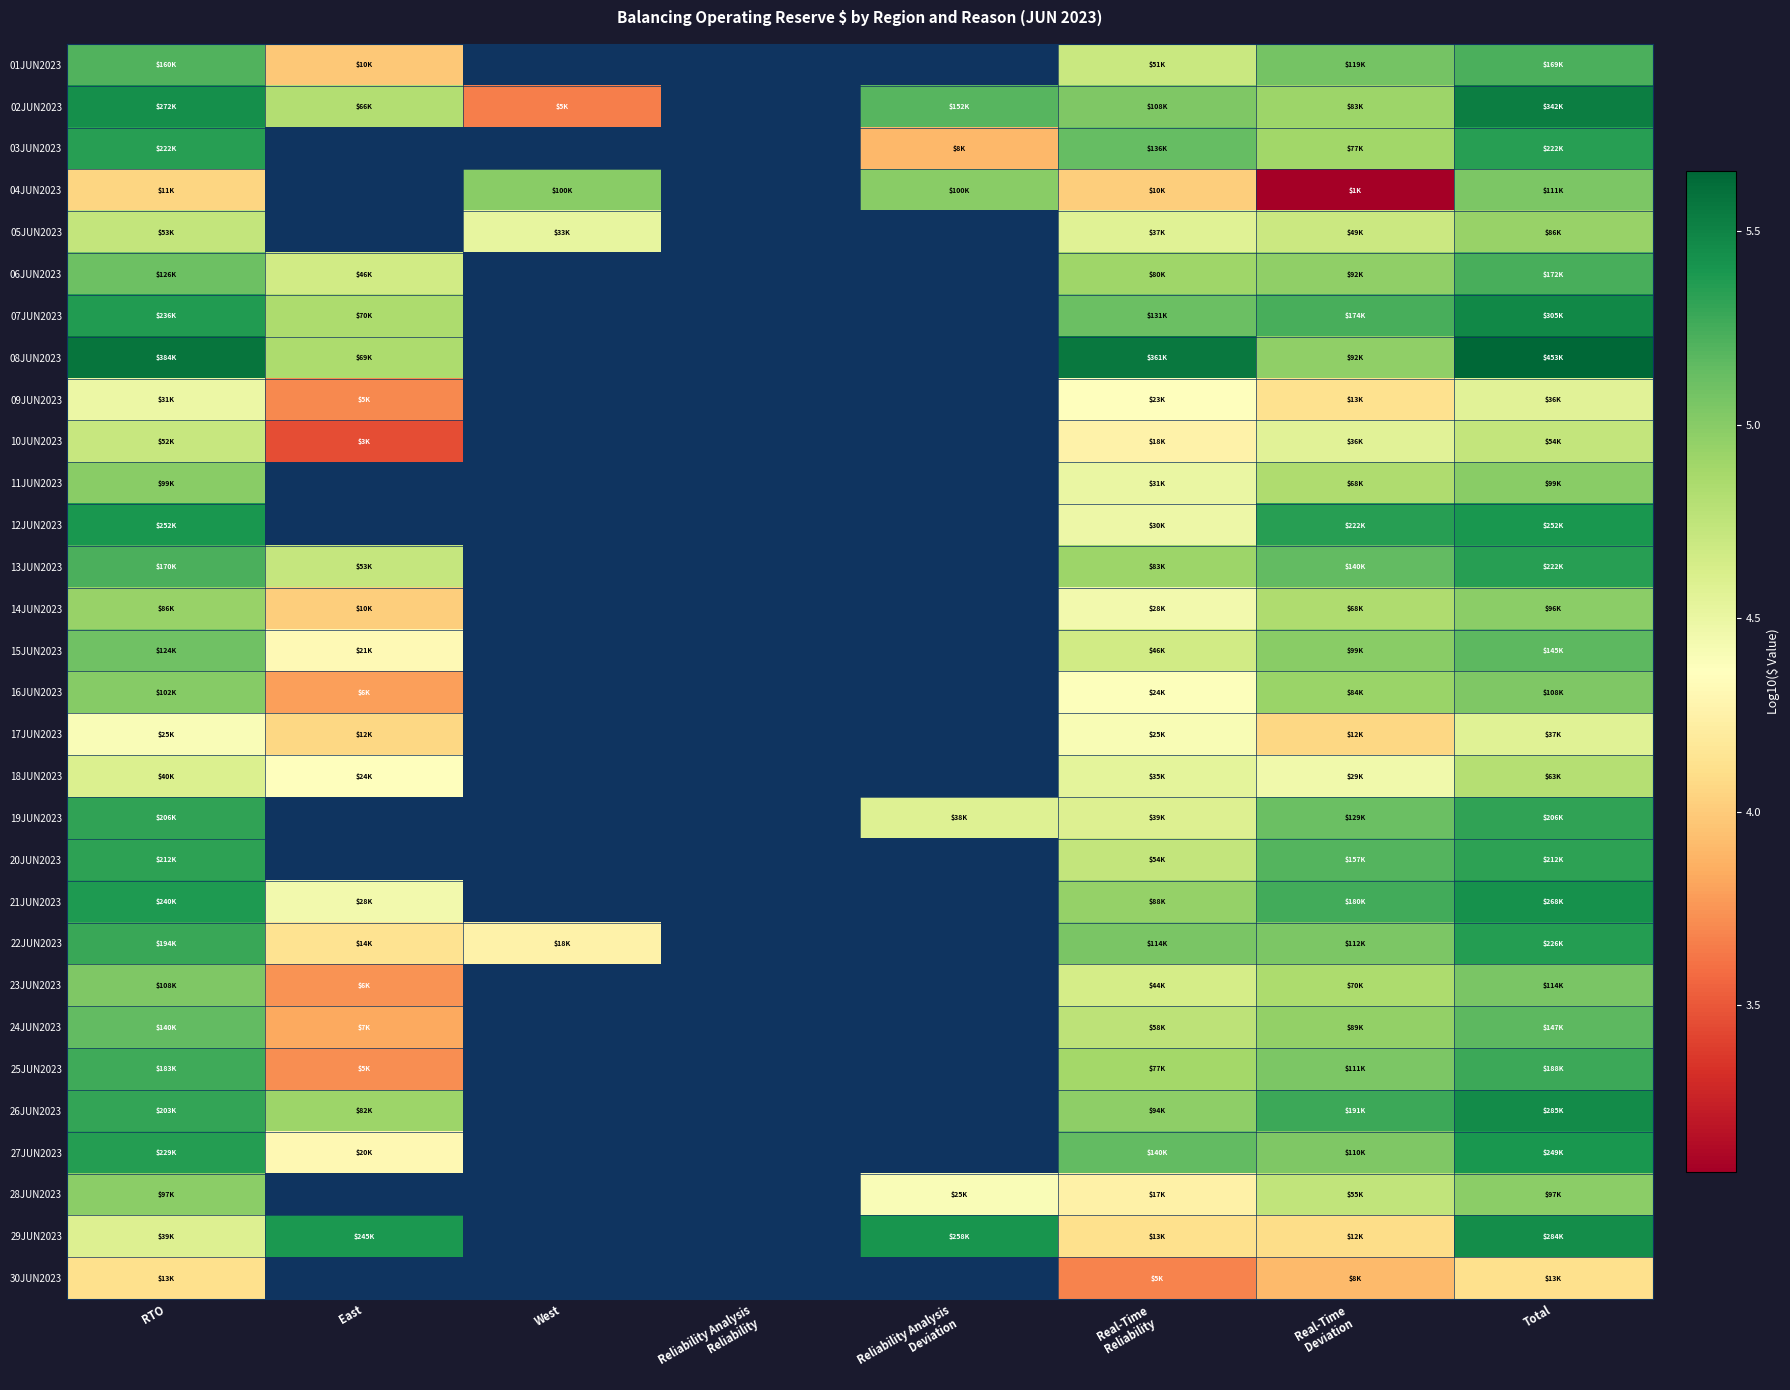

What is the minimum value for 14JUN2023?

4.0